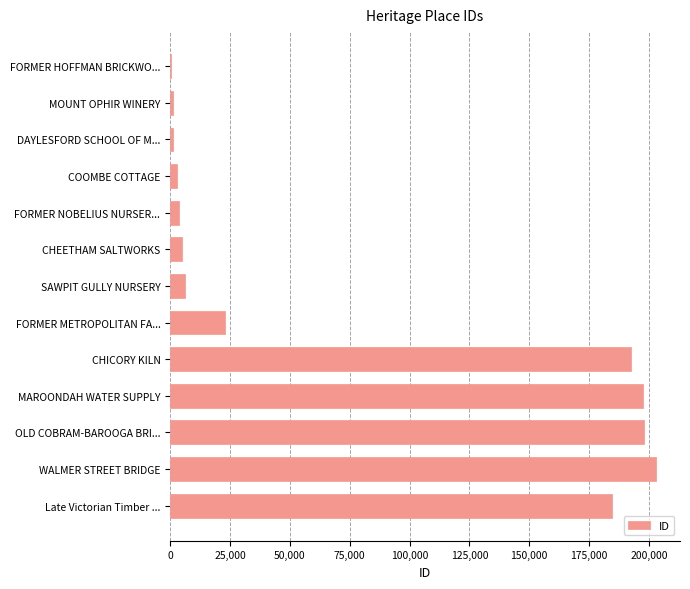

What is the sum of all values?

1017768